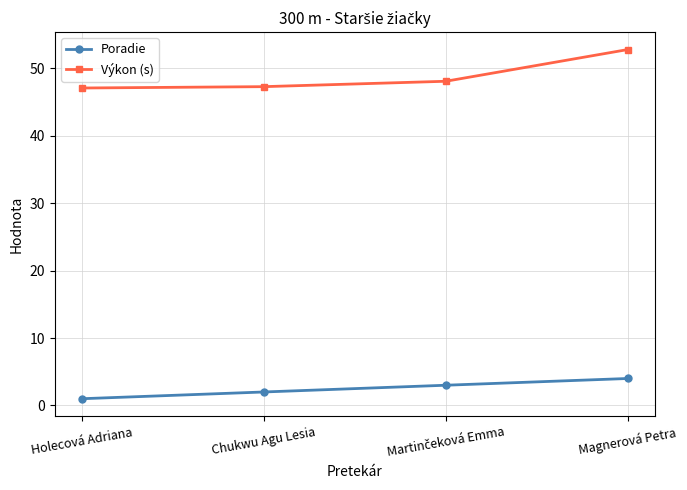

Is this an area chart (filled region under the line)?

No